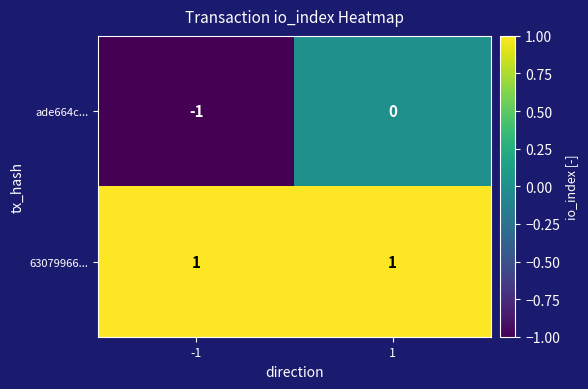

What is the greatest value displayed?

1